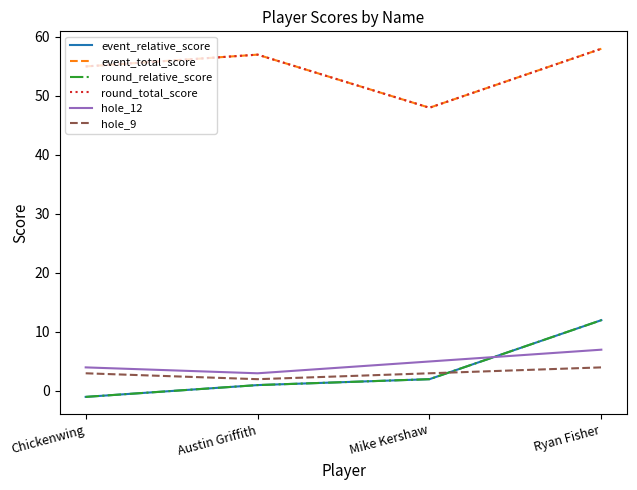

Is this an area chart (filled region under the line)?

No